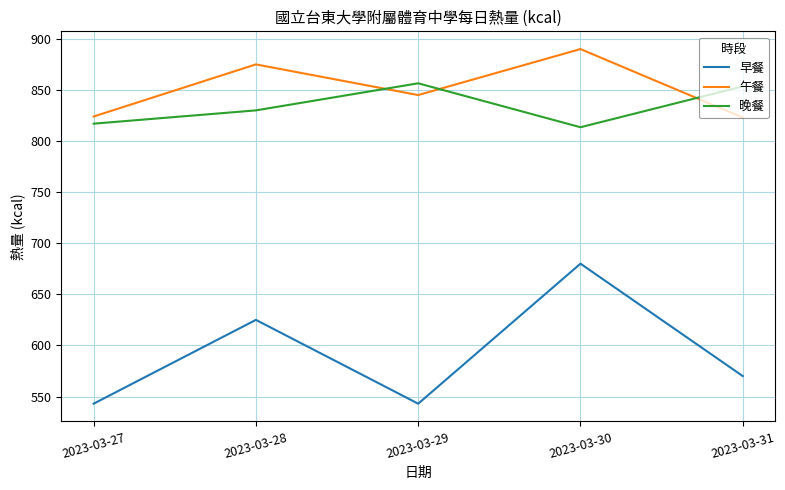

What is the maximum value shown in the chart?

890.0